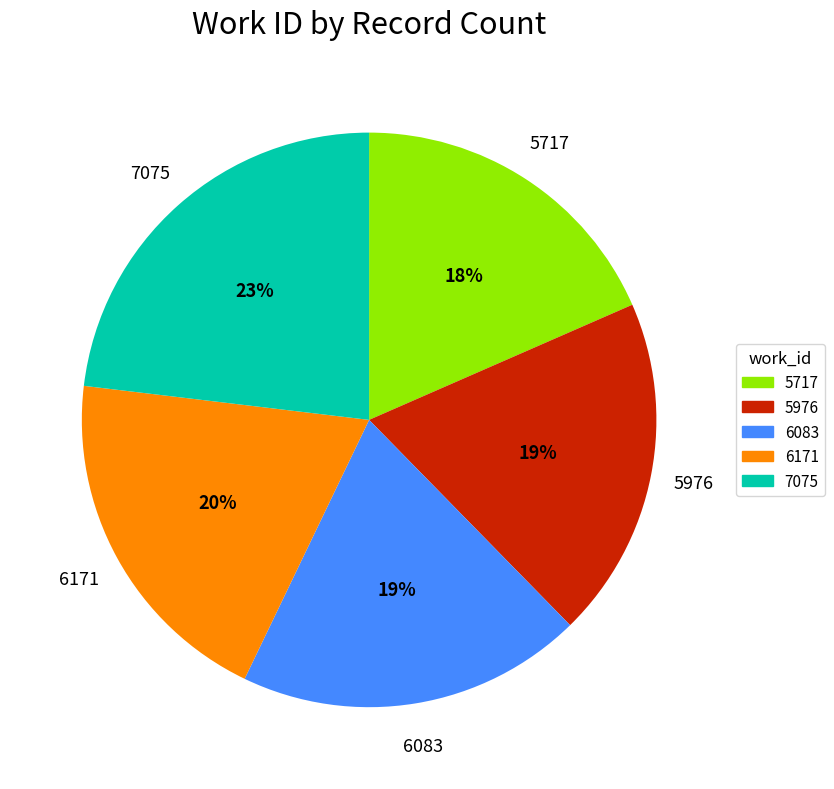

Is 5976 the majority of the pie?

No